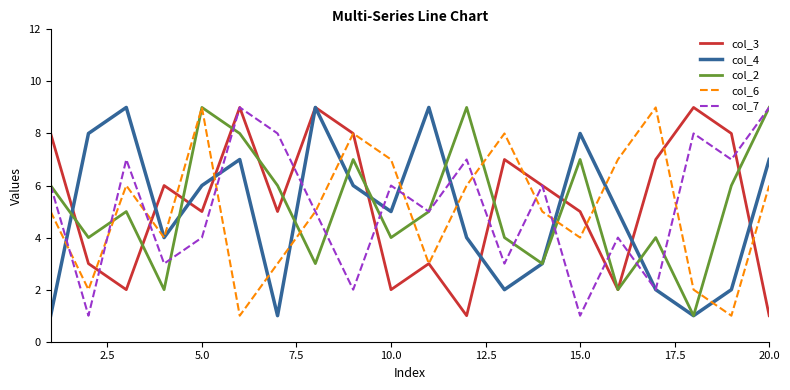

In col_3, how many points are higher than both neighbors (excluding endpoints)?

6